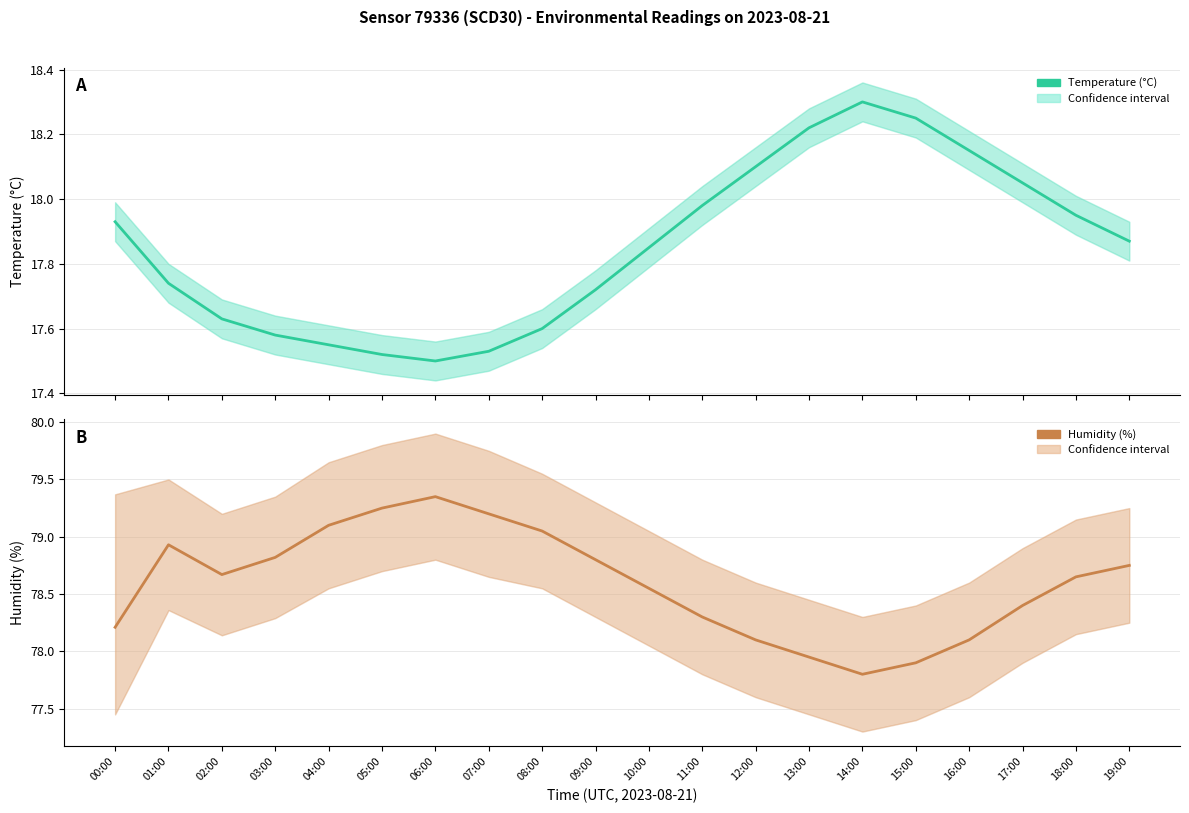

What is the maximum value for Humidity (%)?

79.3